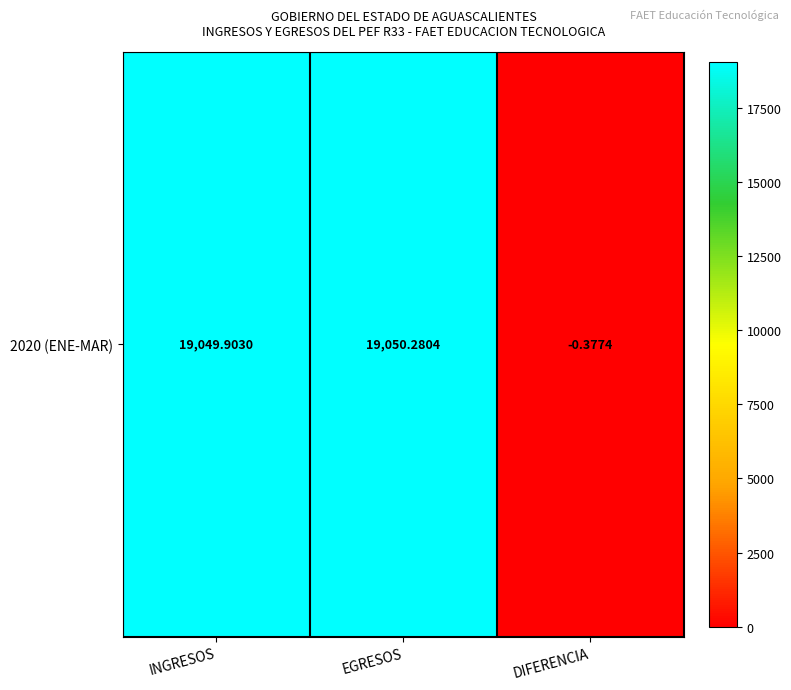

Rank the categories by value from highest to lowest.

EGRESOS, INGRESOS, DIFERENCIA